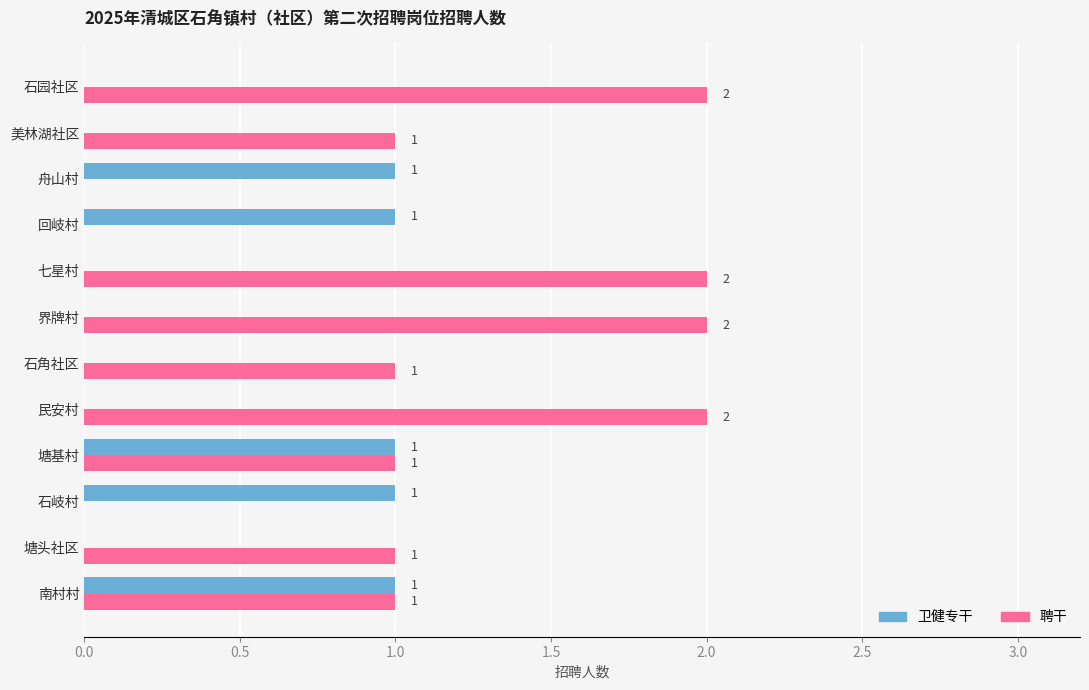

What is the sum of all 聘干 values?

13